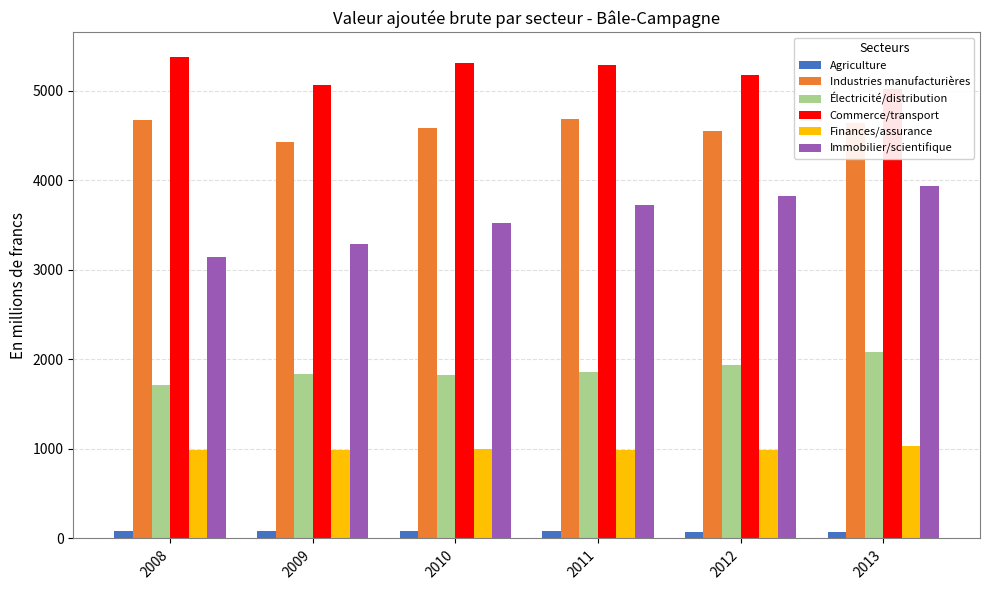

Rank the series by their maximum value, from highest to lowest.

Commerce/transport, Industries manufacturières, Immobilier/scientifique, Électricité/distribution, Finances/assurance, Agriculture